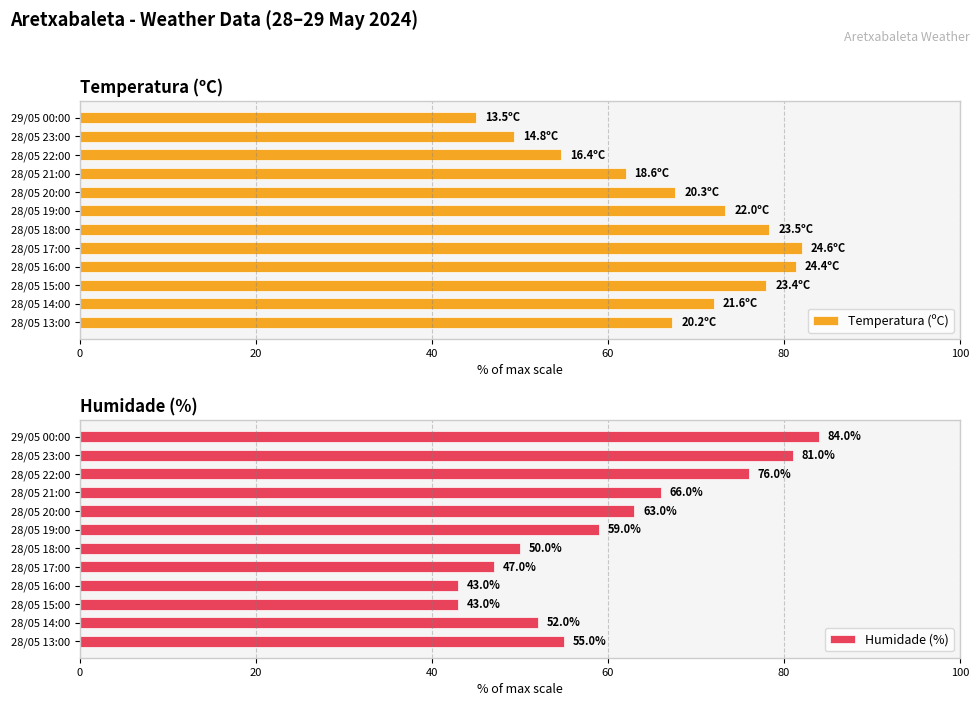

Where is Humidade (%) nearest to the value 63?

28/05 20:00